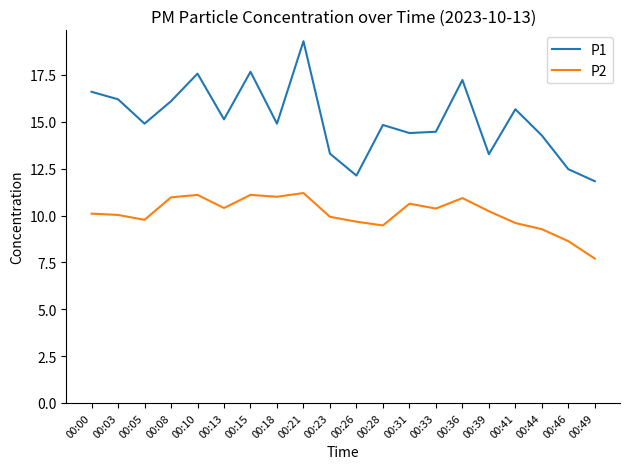

How many categories are shown in the chart?

20